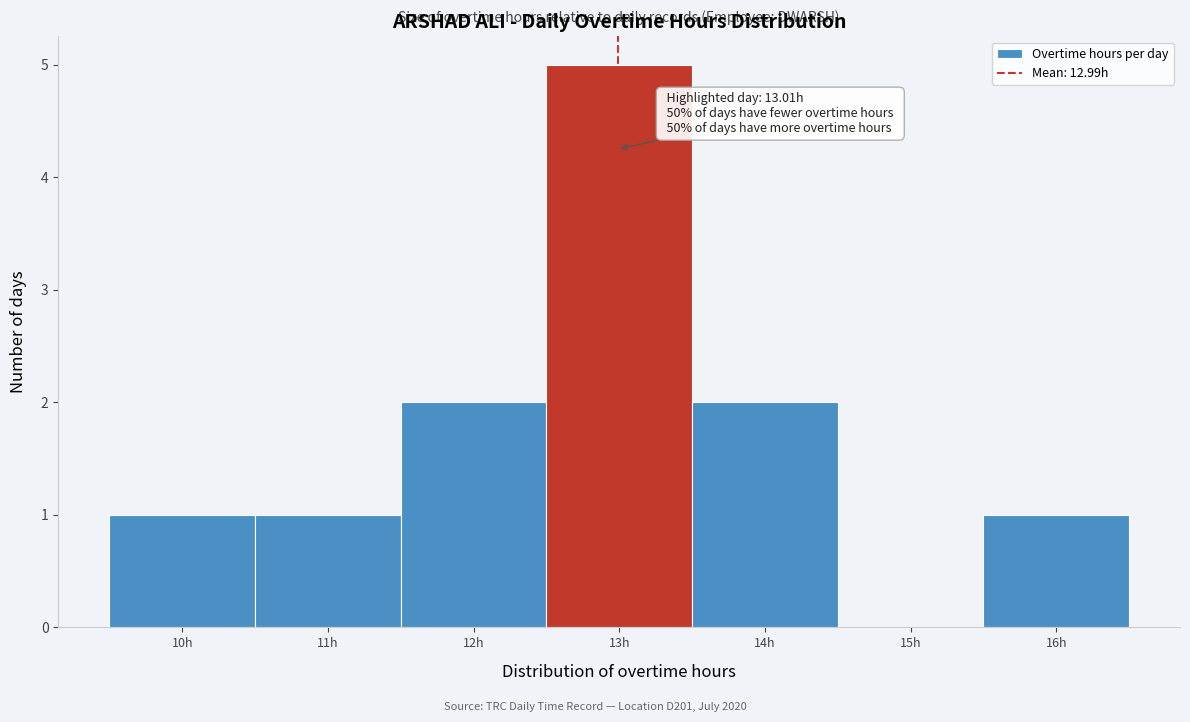

Over which range of the x-axis is the bar tallest?

12.5 to 13.5